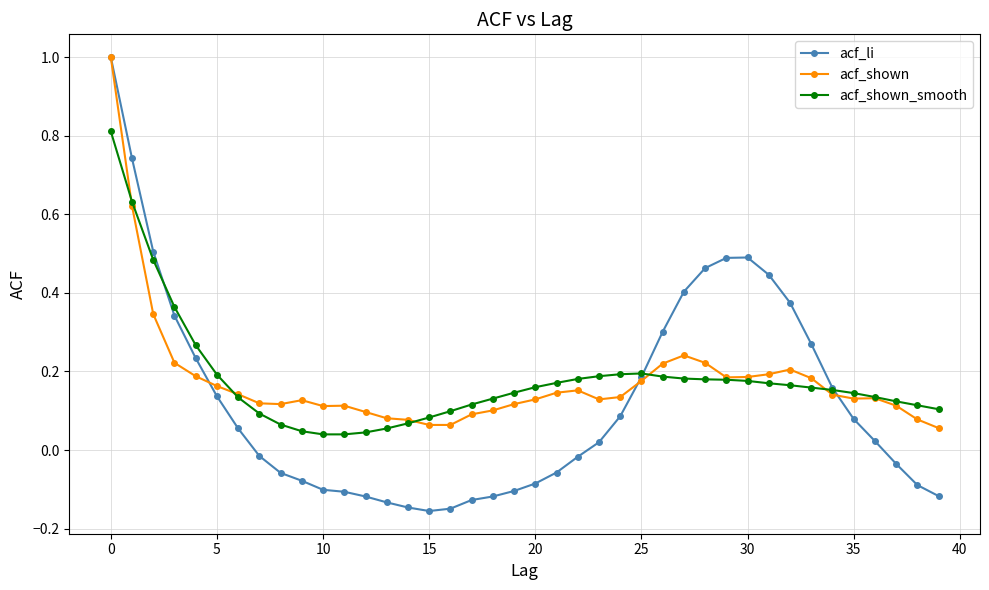

At how many categories does at least one series exceed 0?

40